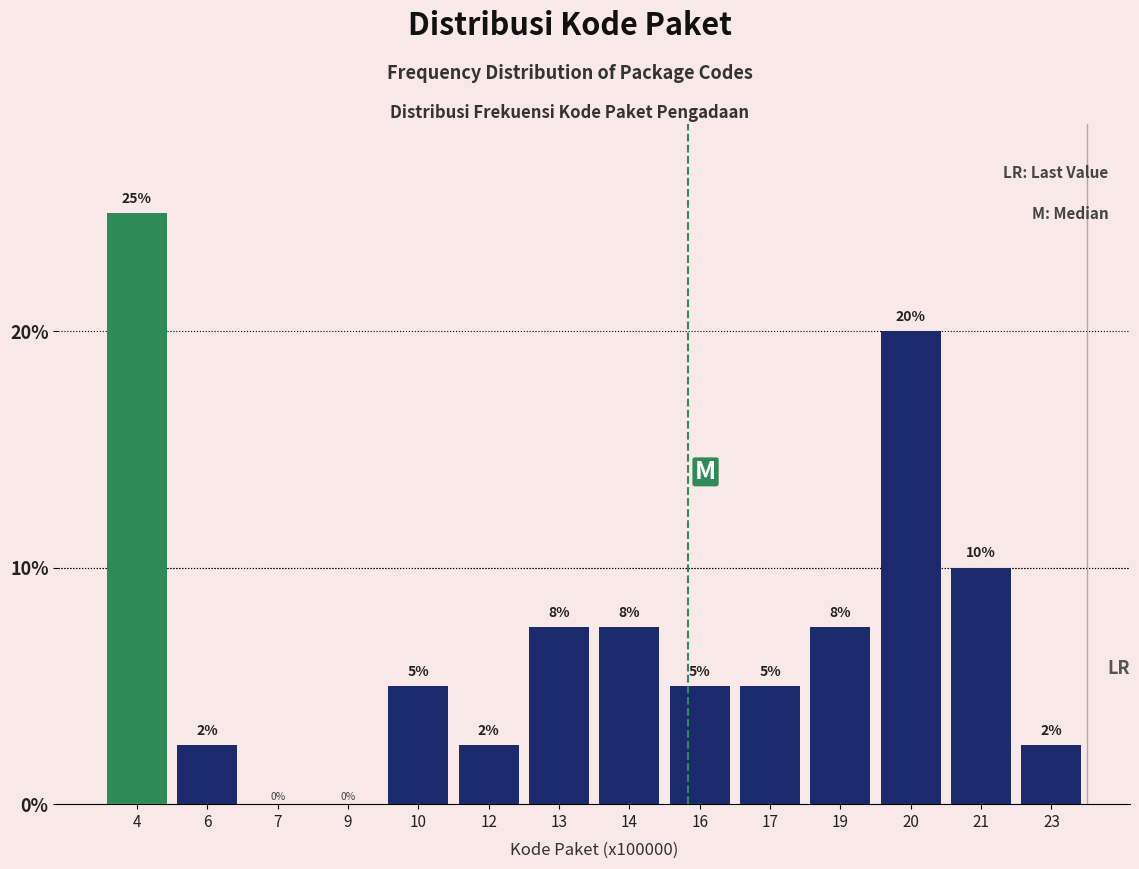

Read the value at 20.

20.0